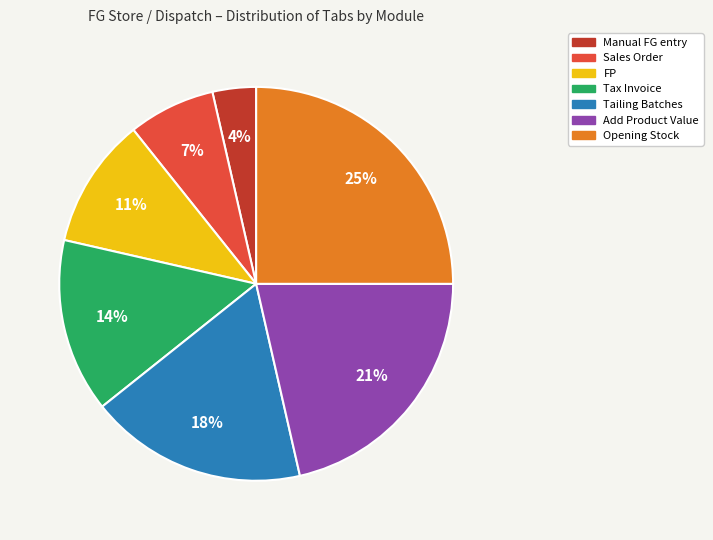

Rank the categories by value from lowest to highest.

Manual FG entry, Sales Order, FP, Tax Invoice, Tailing Batches, Add Product Value, Opening Stock